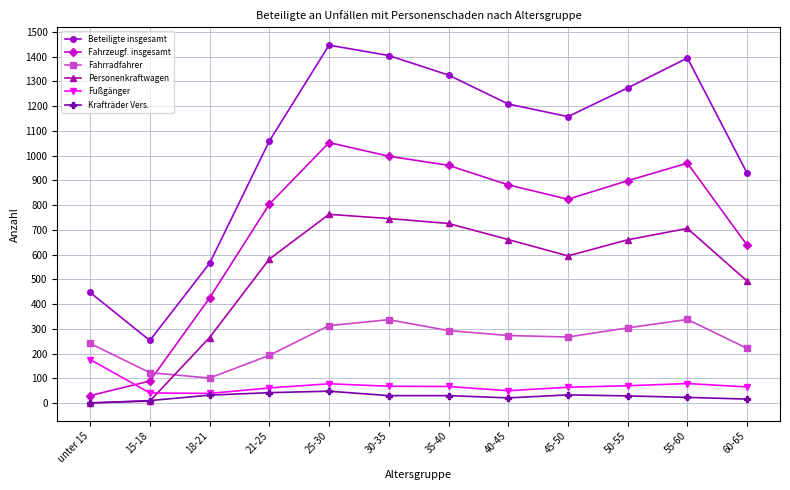

How many values in Krafträder Vers. are above zero?

11